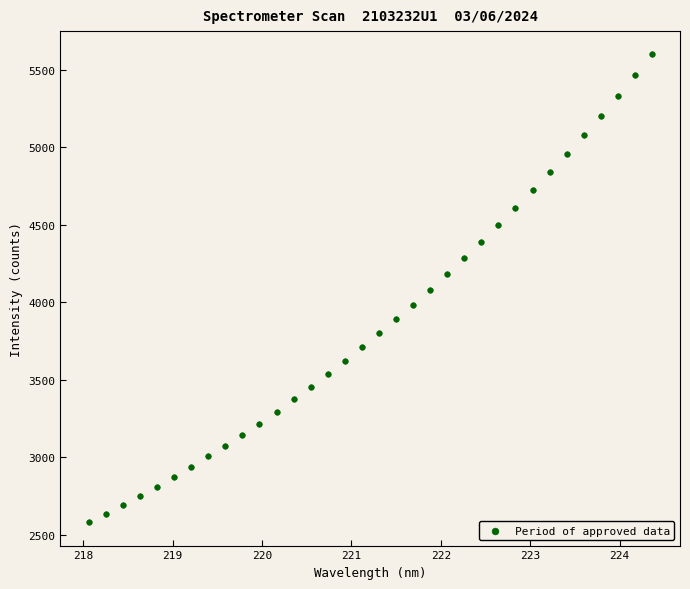

What is the range of X values (max minus min)?

6.3